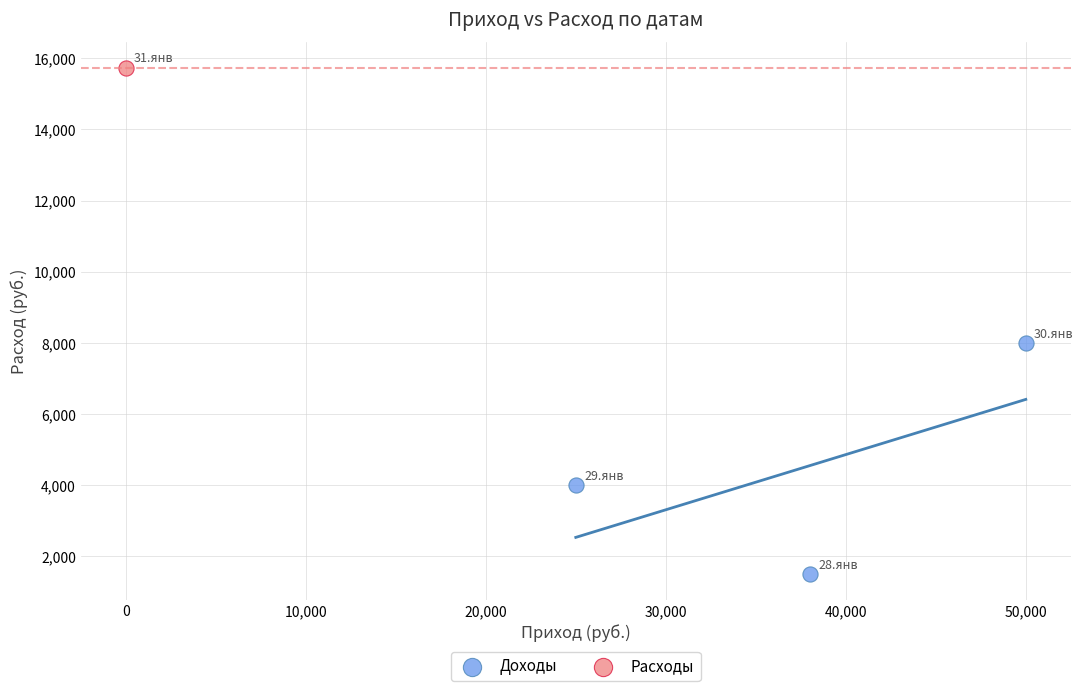

What are all the series names shown in the legend?

Доходы, Расходы